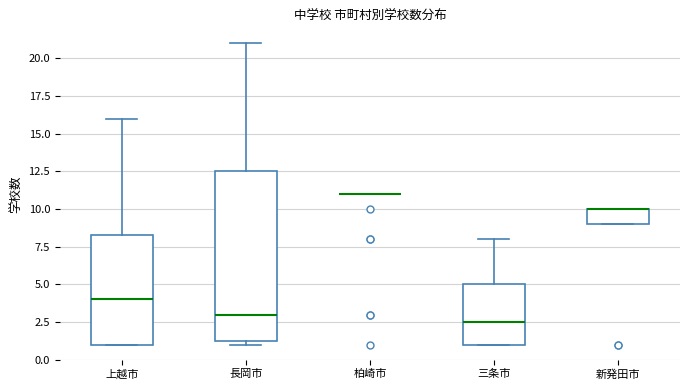

Which box is the tallest, from its lower edge to its upper edge?

長岡市